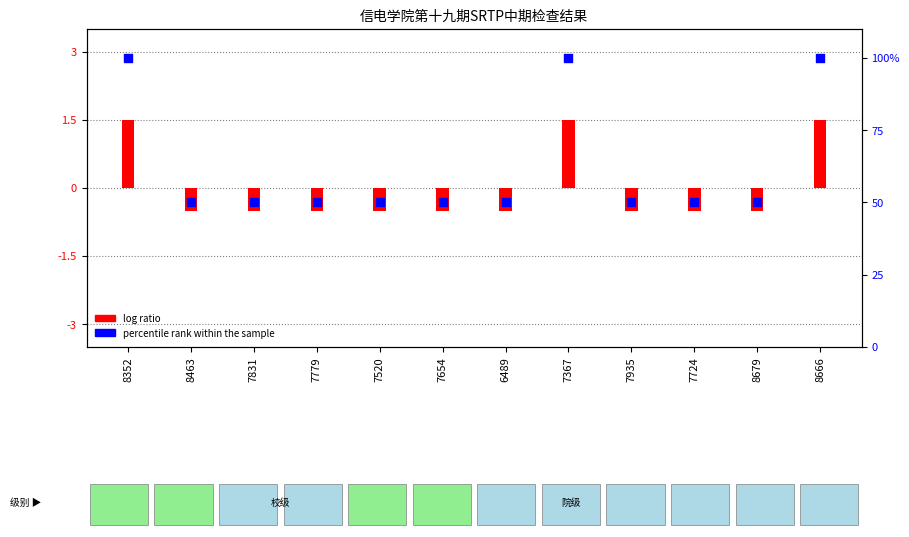

Which series reaches the minimum Y coordinate?

log ratio